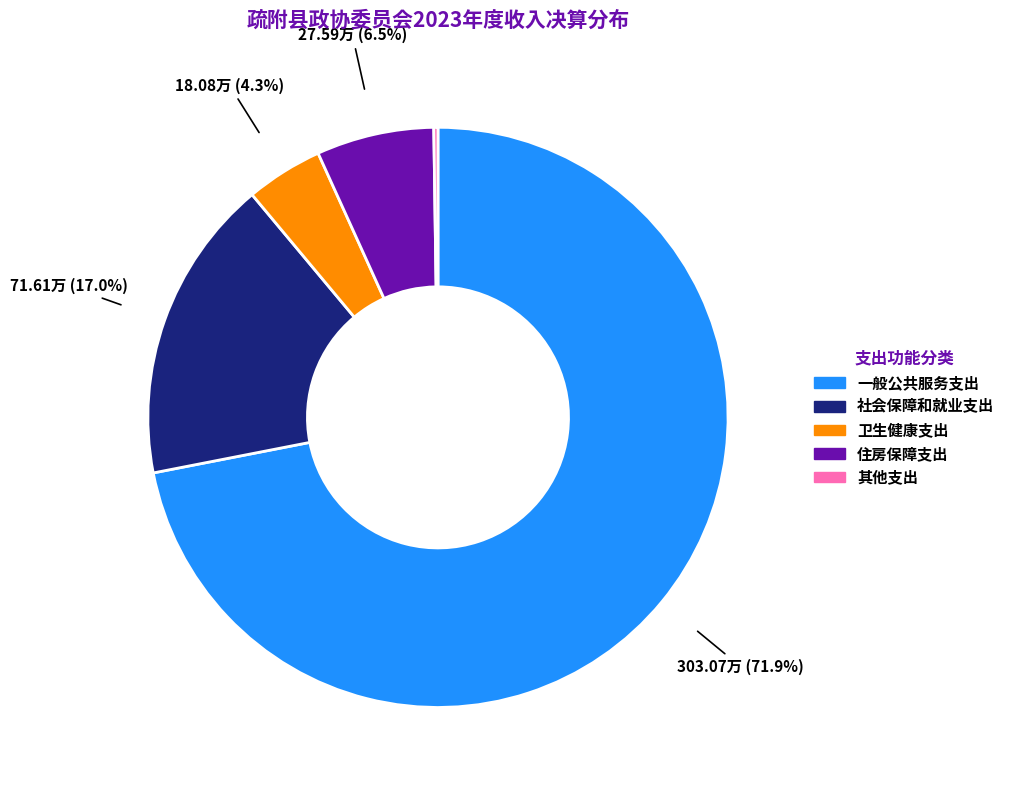

The 卫生健康支出 slice represents 18% of the pie. True or false?

False